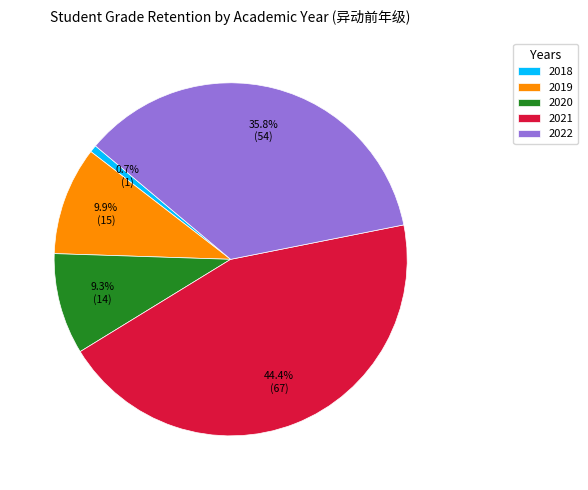

What percentage is the 2022 slice, to the nearest percent?

36%